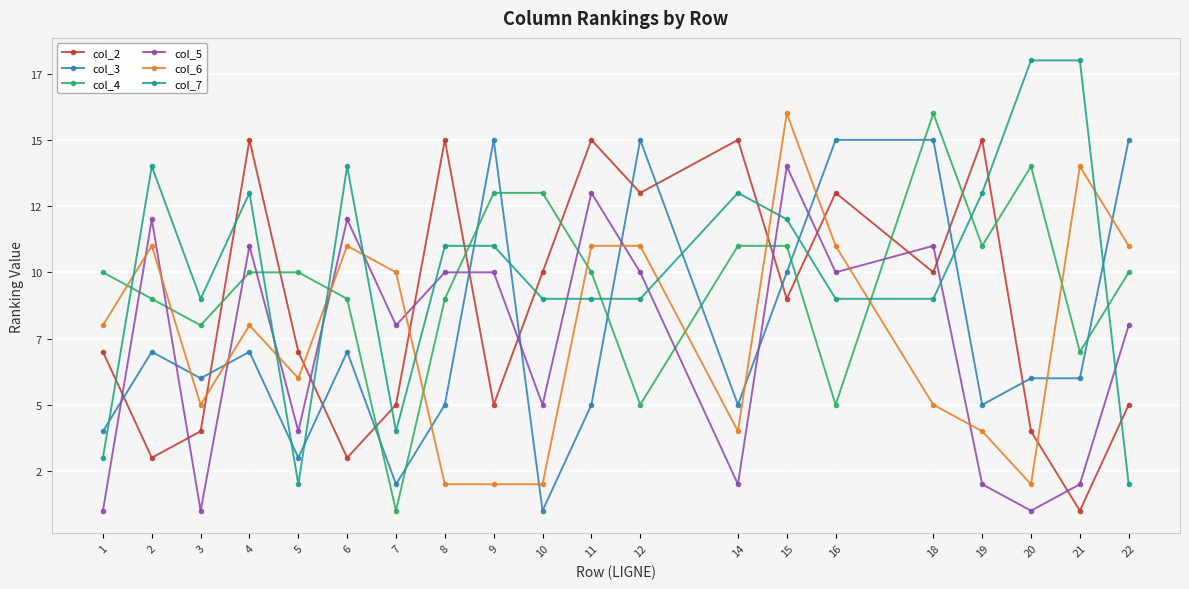

What are all the series names shown in the legend?

col_2, col_3, col_4, col_5, col_6, col_7